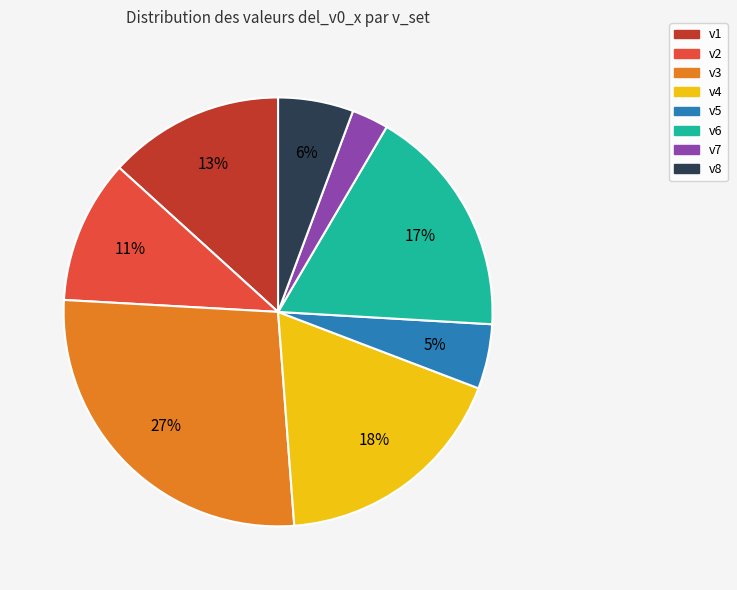

To the nearest percent, what is the average slice percentage?

12%